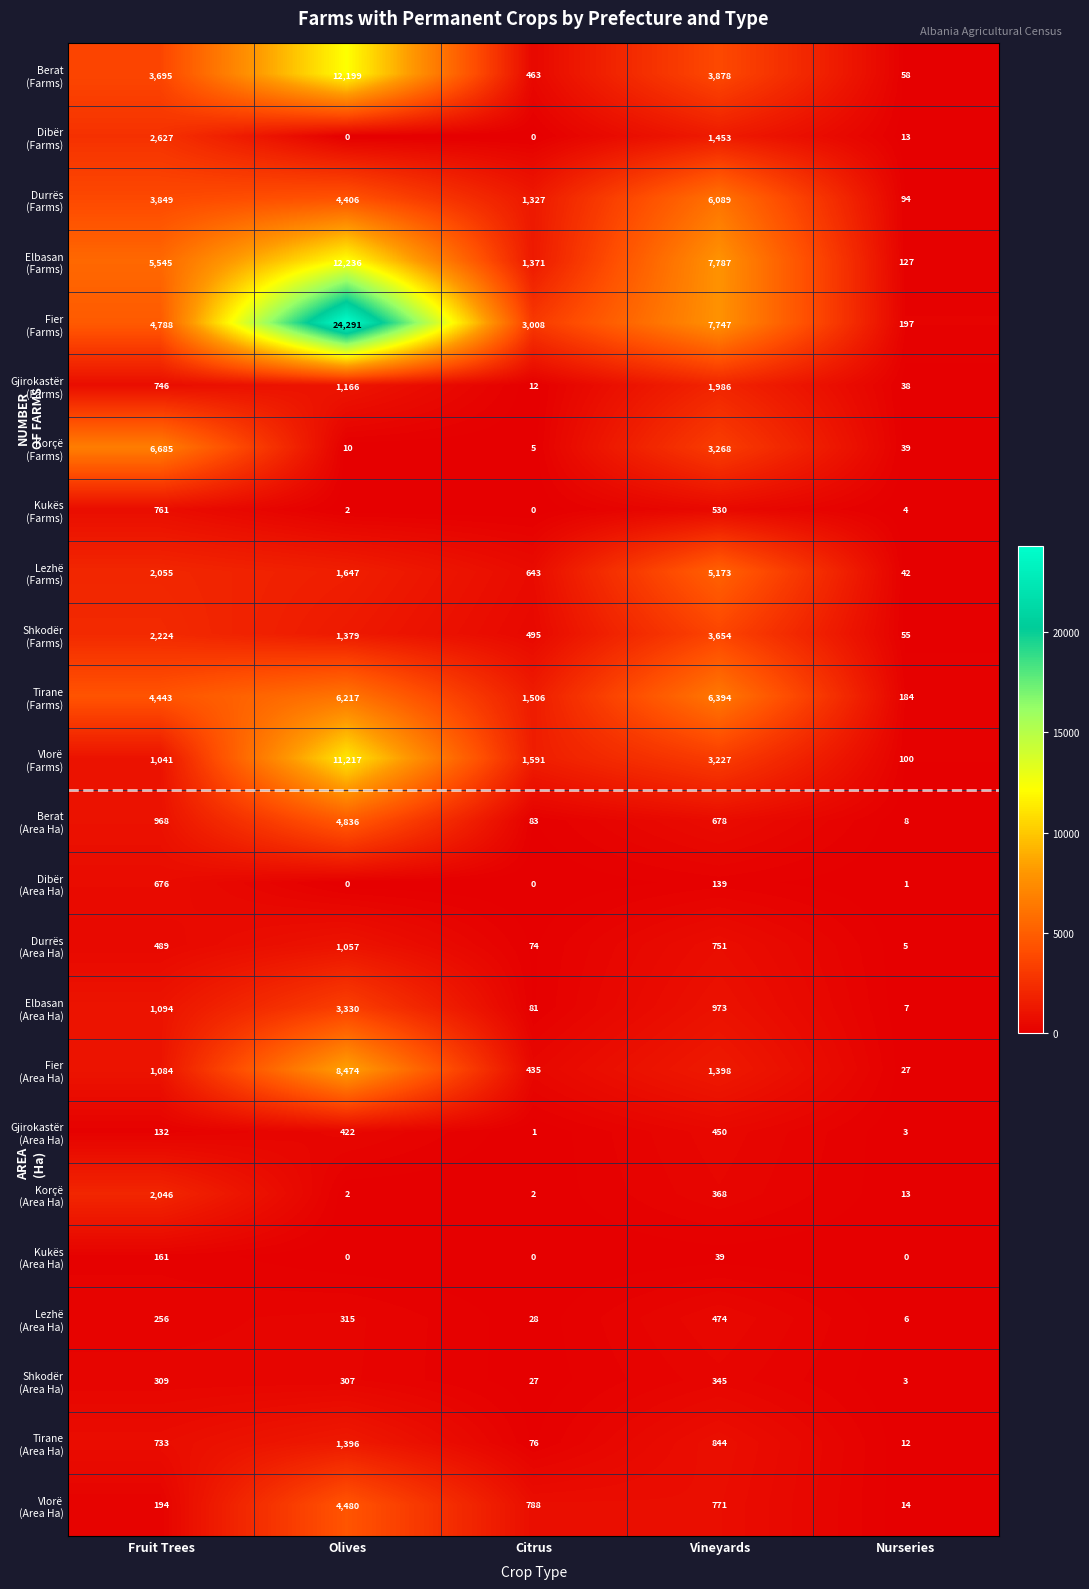

Count the number of data series in this chart.

24